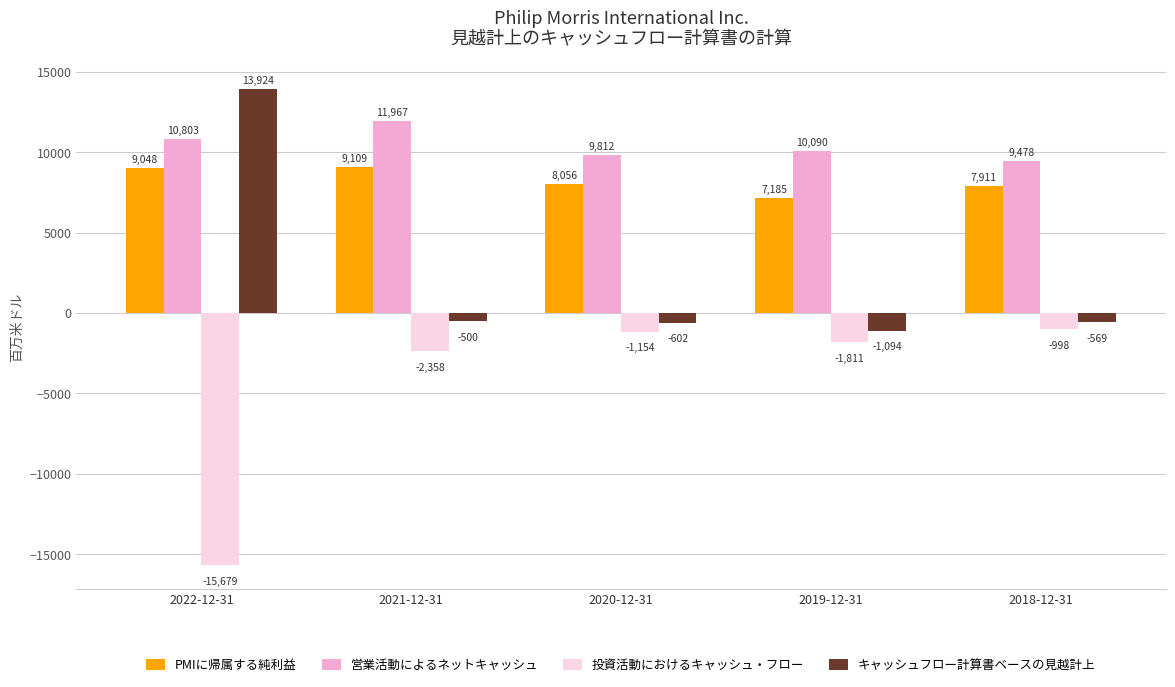

What is the label of the 5th bar from the left?

2018-12-31